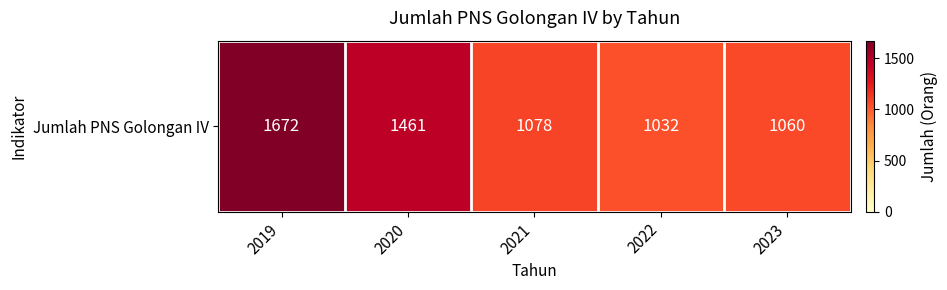

Which has a higher value, 2023 or 2021?

2021